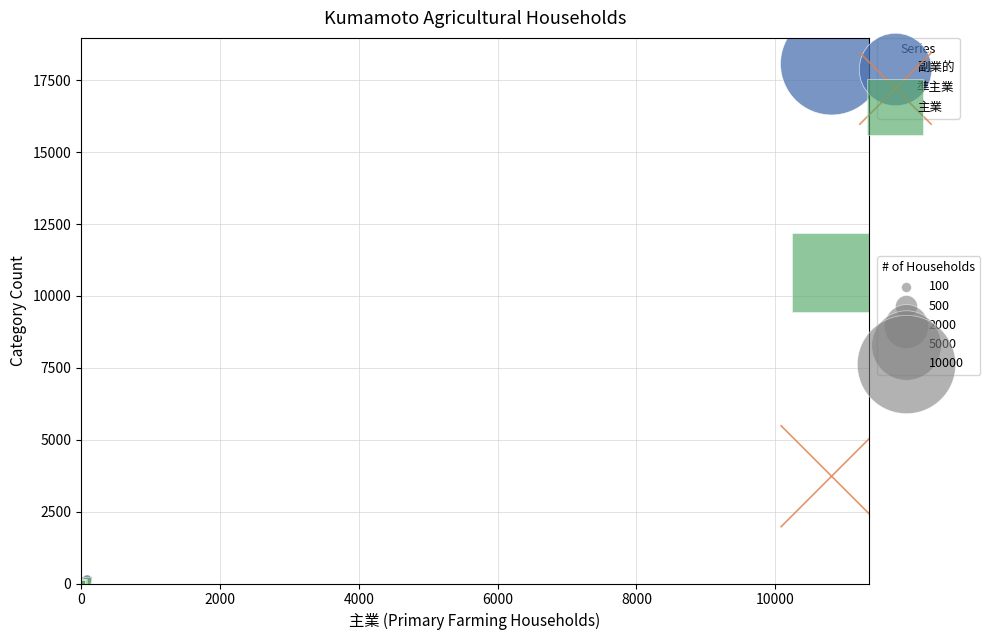

Across all series, what Y value is closest to 9036?

10812